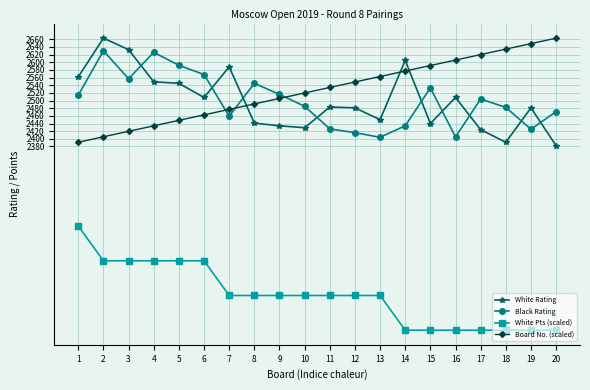

What is the total value across all series at 18?

9407.4